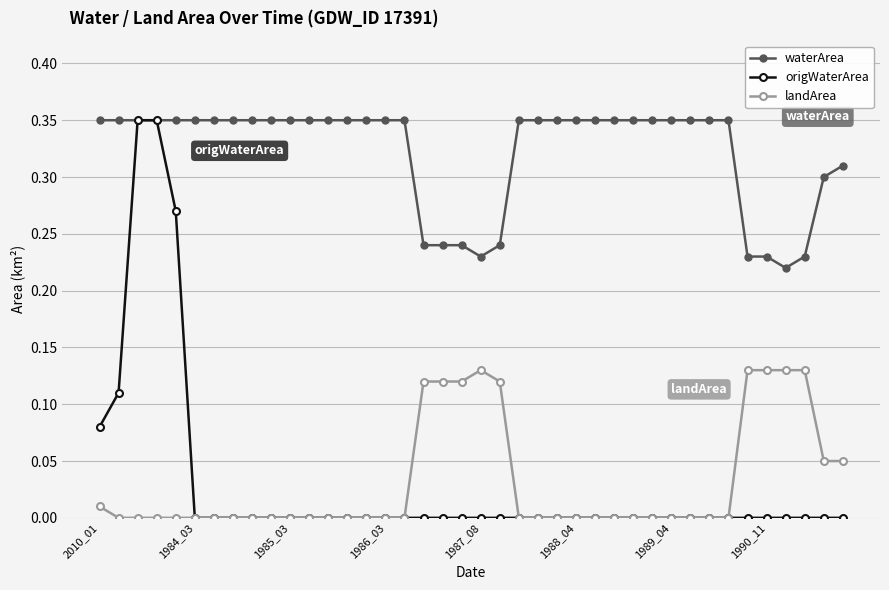

True or false: waterArea and landArea cross at least once.

False